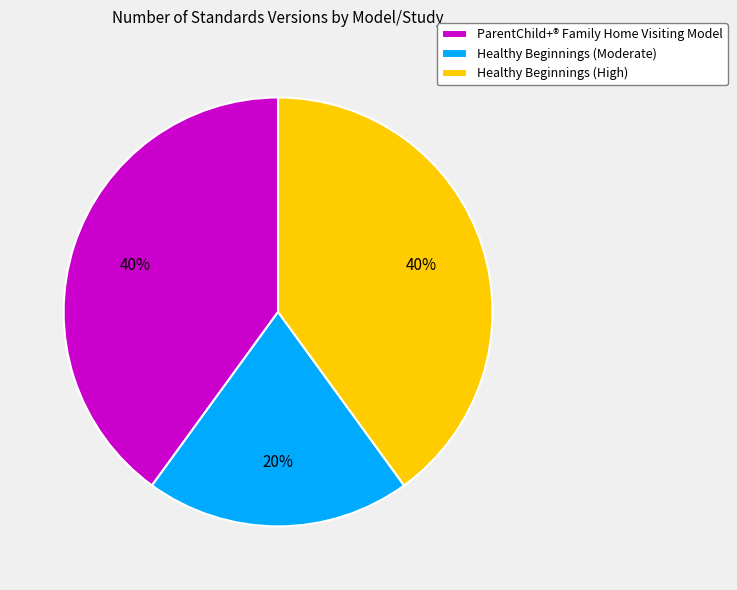

What percentage is the Healthy Beginnings (Moderate) slice, to the nearest percent?

20%